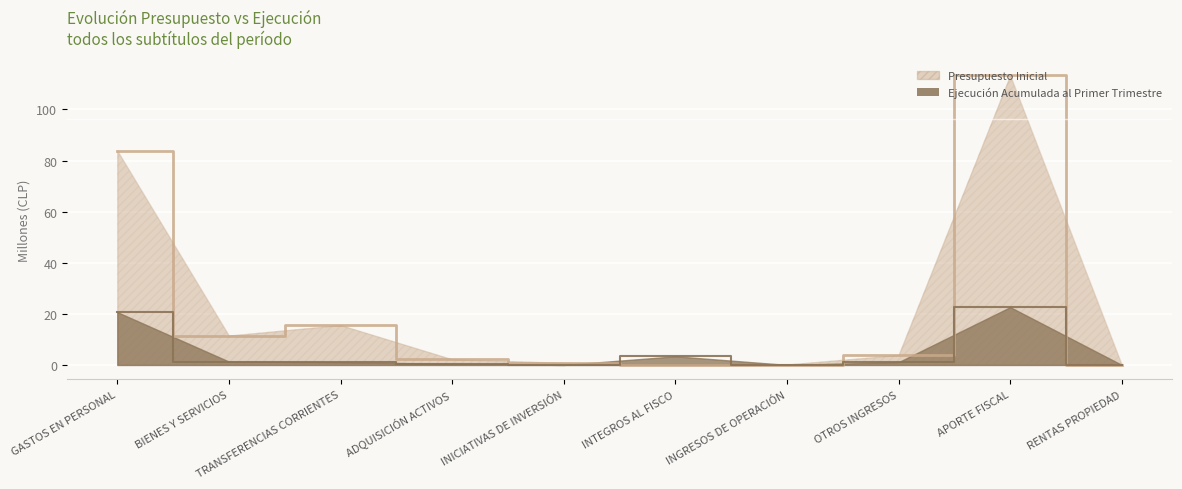

The value of Ejecución Acumulada at INTEGROS AL FISCO is 2.1. True or false?

False